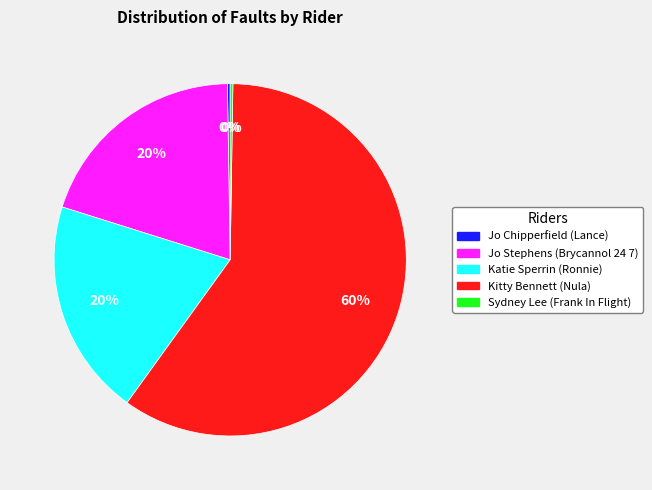

What is the largest slice in the pie chart?

Kitty Bennett (Nula)